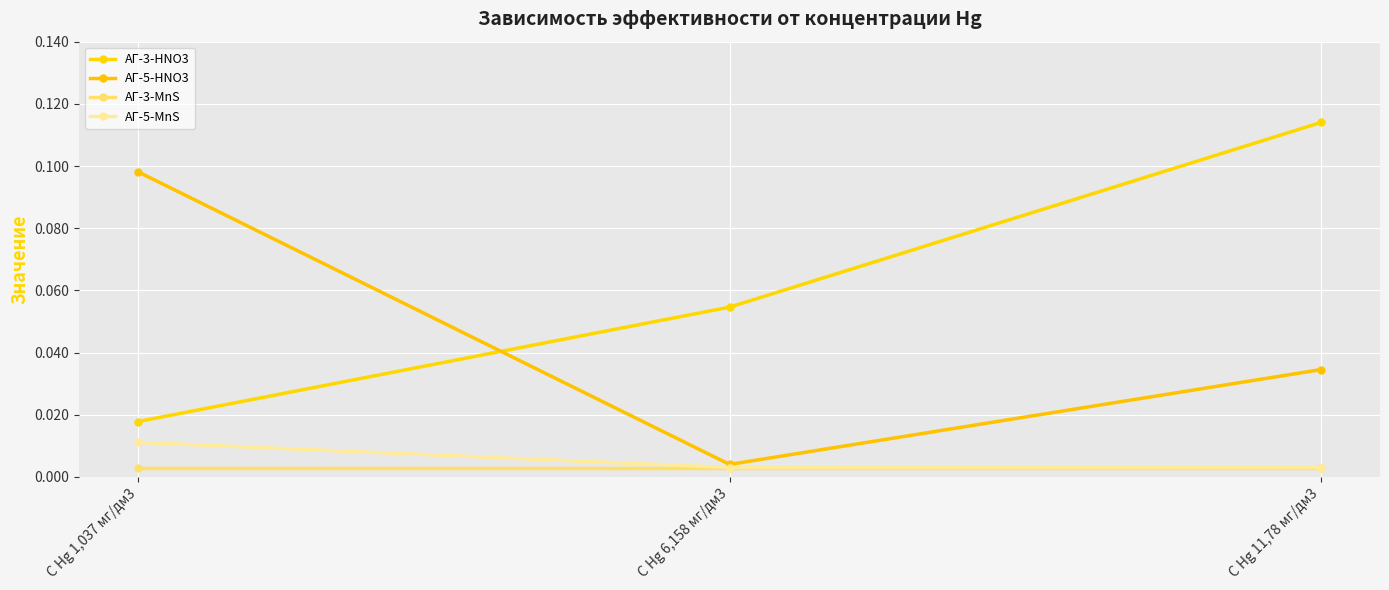

How many lines are shown in the chart?

4